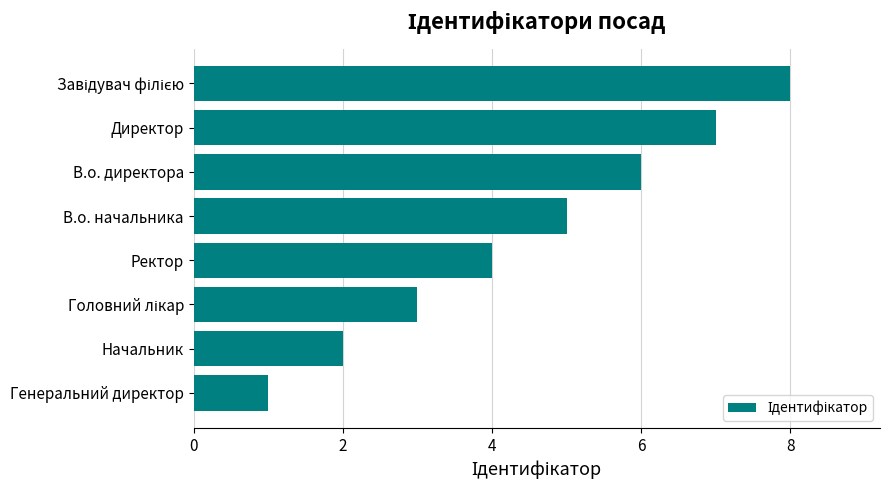

What is the approximate value at В.о. директора?

6